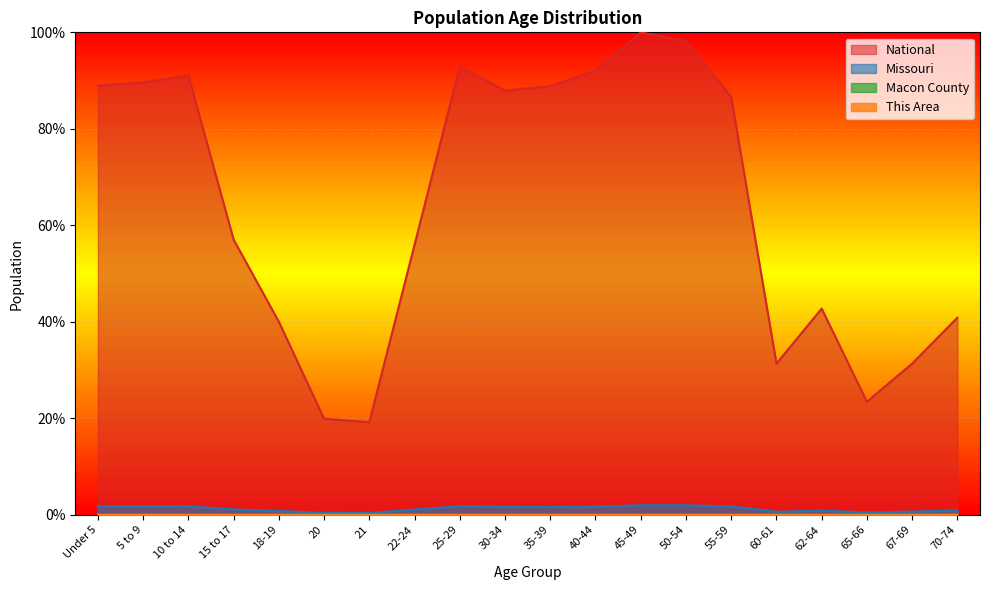

At which label does This Area reach its peak?

55-59